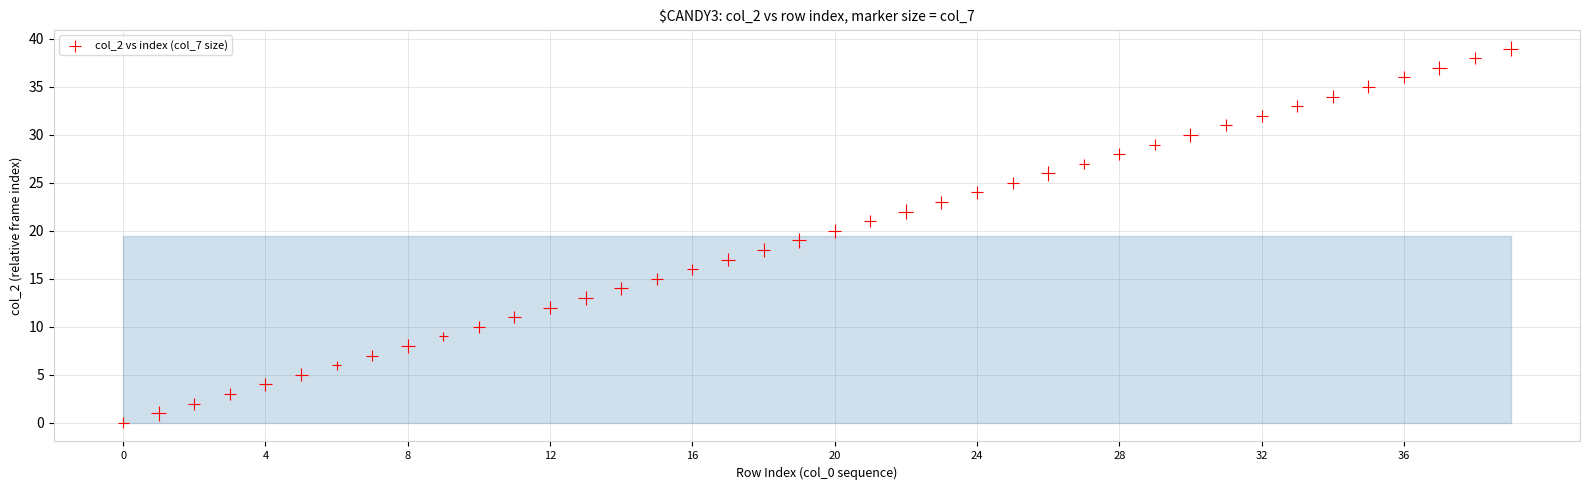

What is the range of Y values (max minus min)?

39